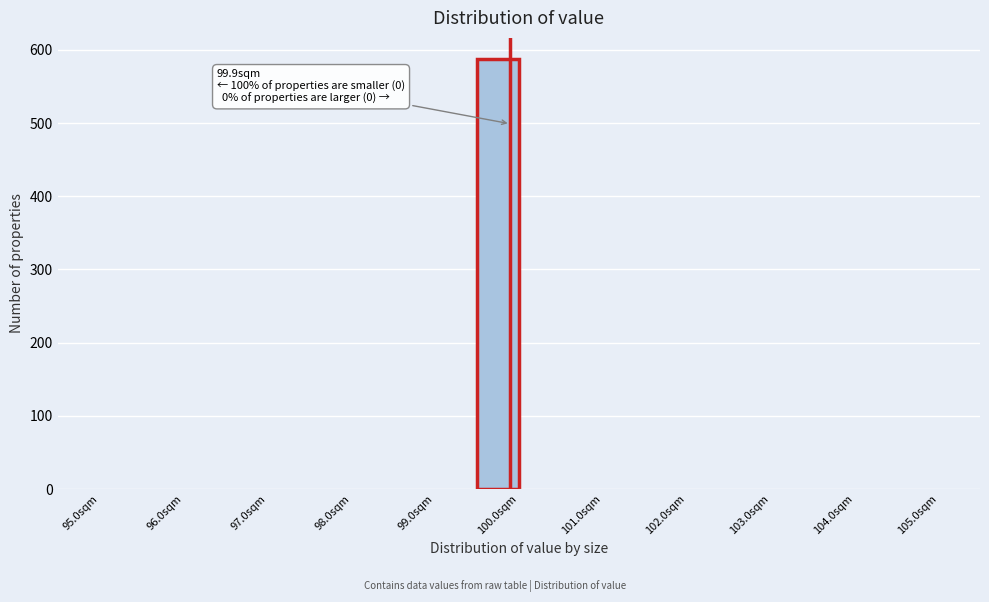

Which range on the x-axis has the tallest bar?

99.5 to 100.0